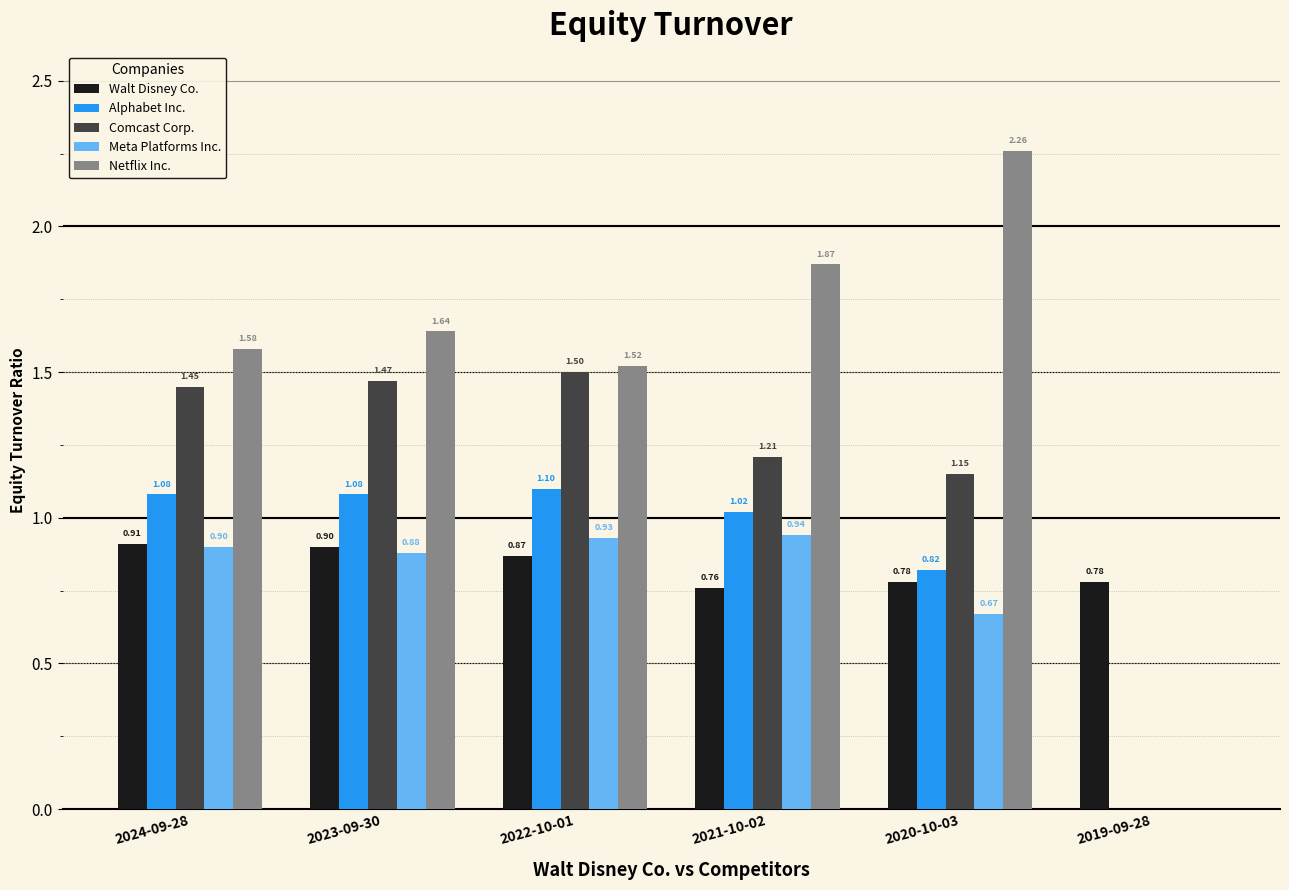

What is the total value across all series at 2024-09-28?

5.9